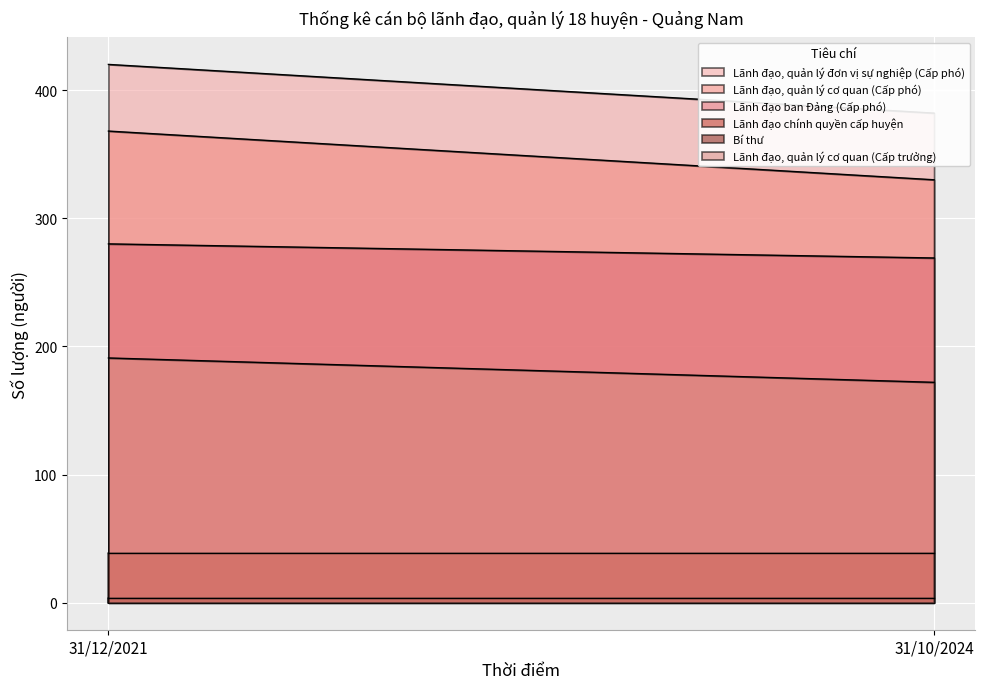

Which has a higher value, 31/10/2024 or 31/12/2021?

31/12/2021